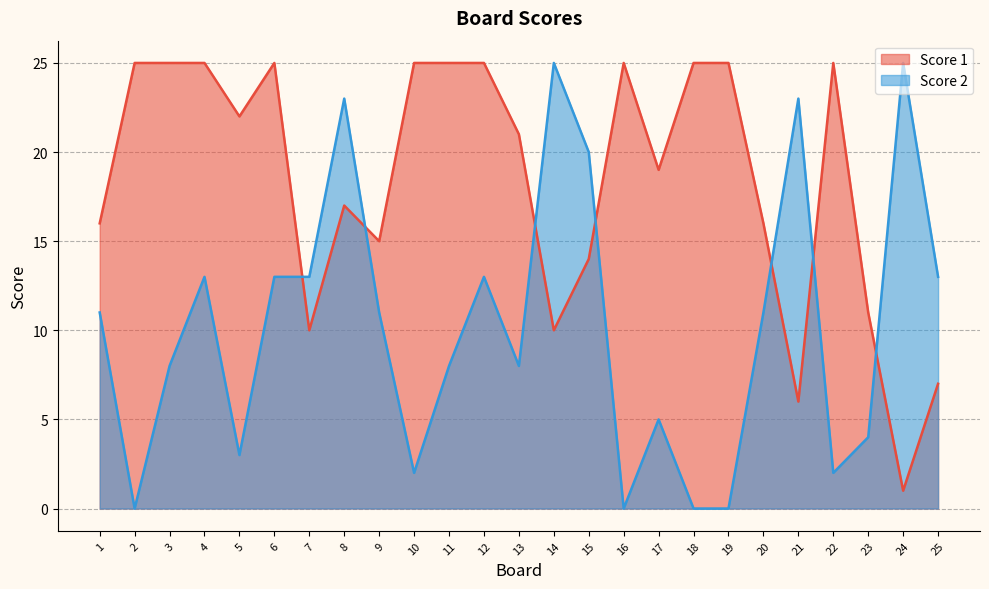

Where is the first local minimum for Score 2?

2